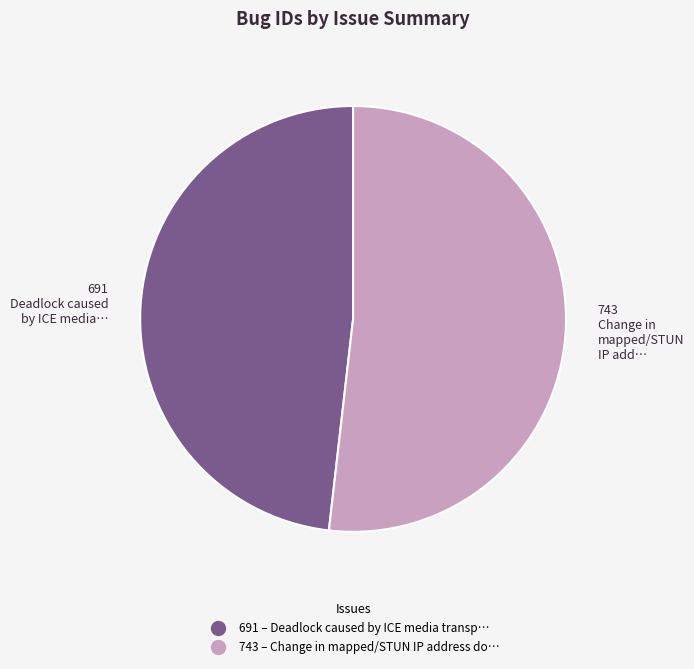

Is there any slice that represents more than half of the pie?

Yes